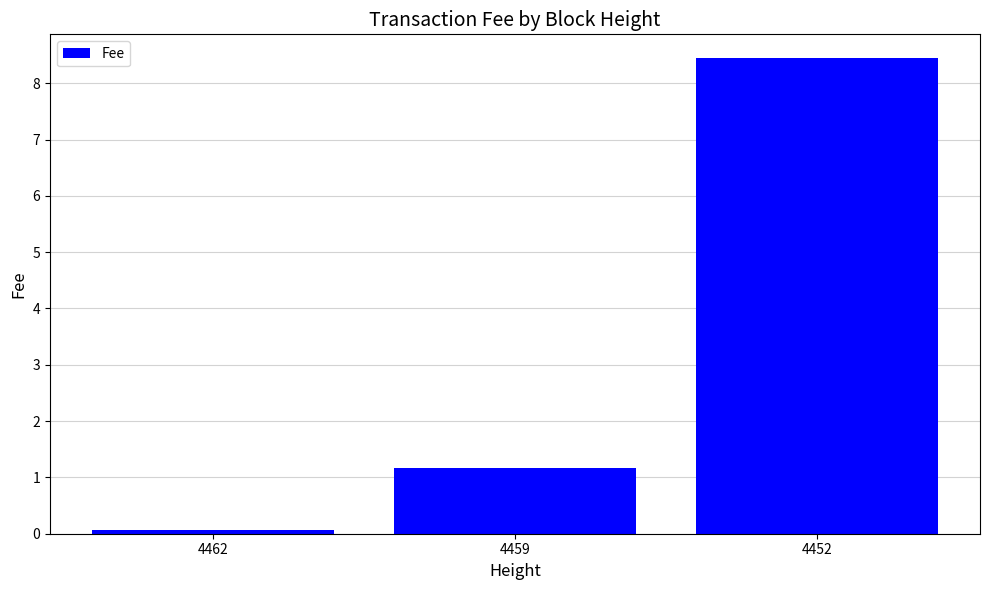

What is the average value?

3.2